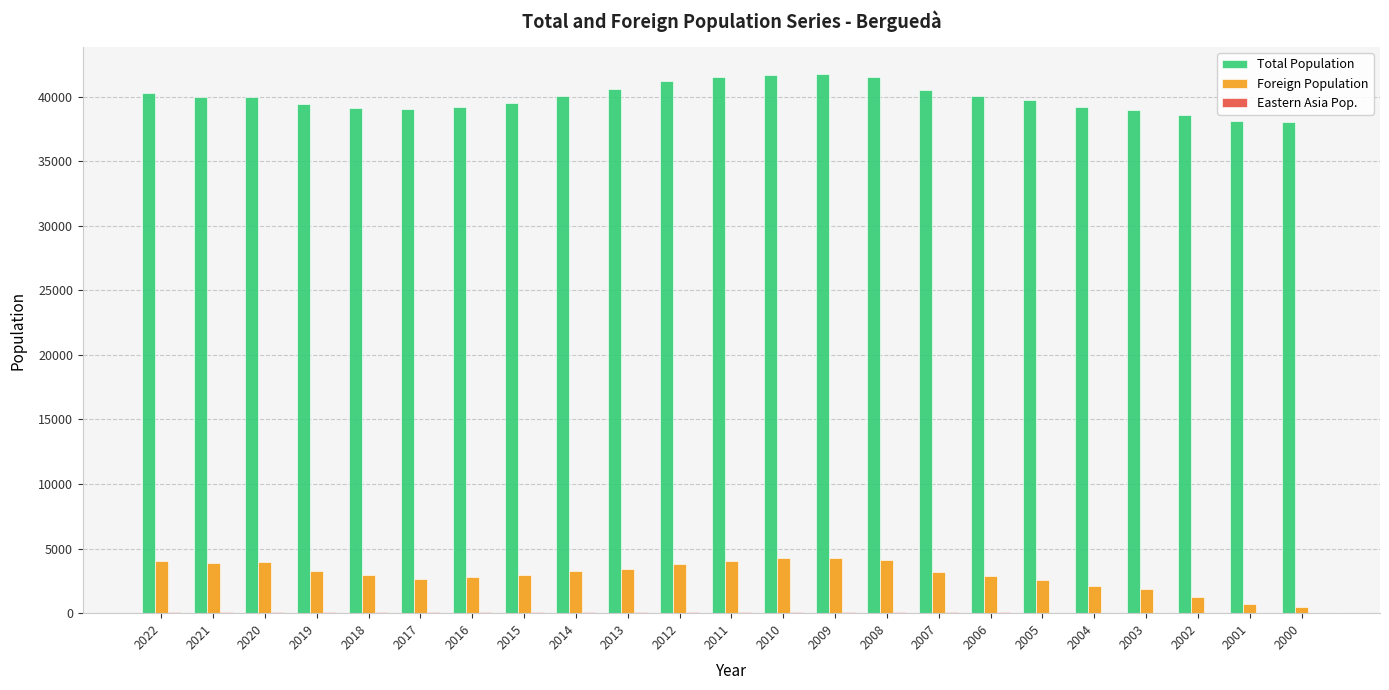

What is the highest value of the Total Population series?

41744